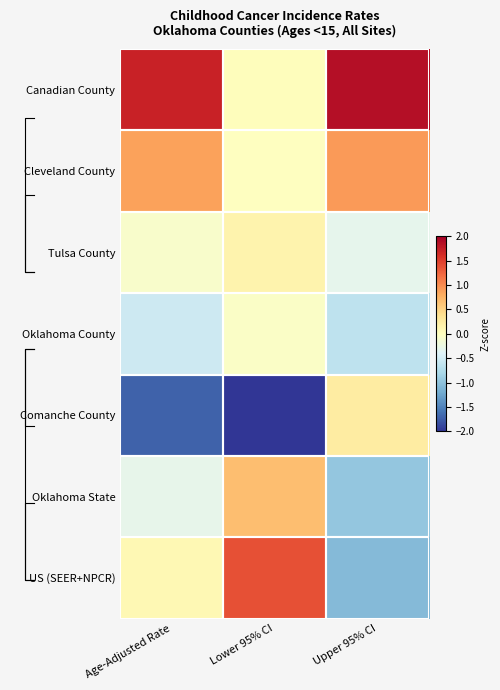

The value of Oklahoma State at Lower 95% CI is 0.2. True or false?

False